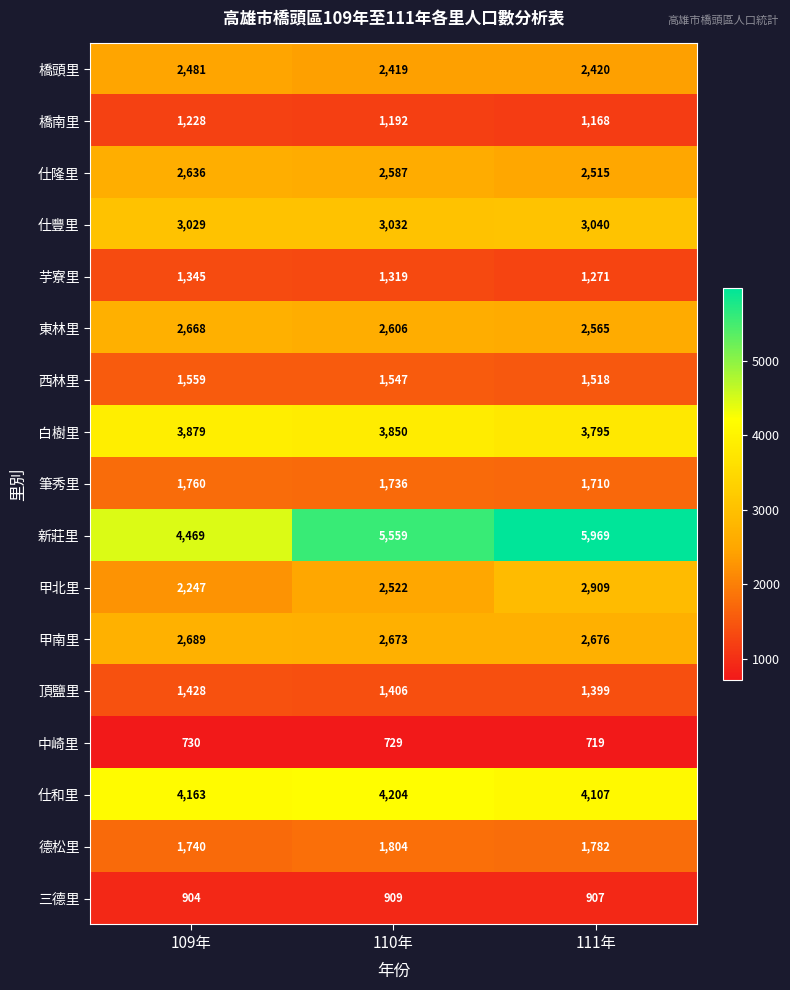

What is the average value of the 頂鹽里 series?

1411